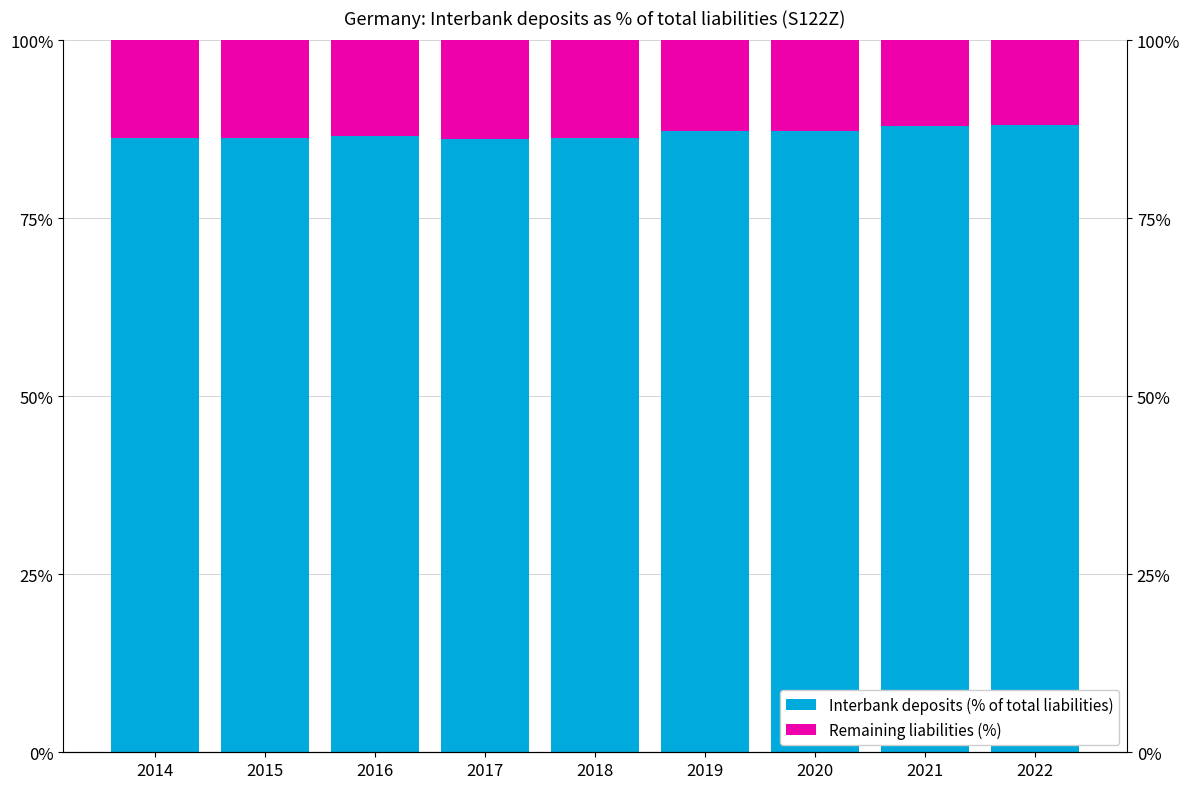

List the series in order of their peak value, lowest first.

Remaining liabilities (%), Interbank deposits (% of total liabilities)